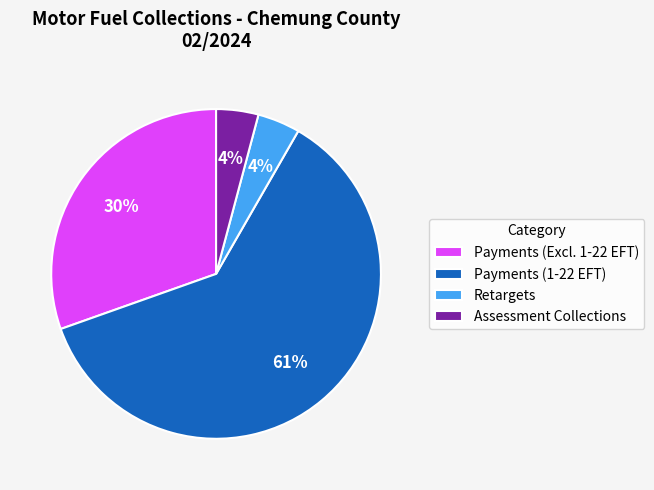

Which slice is the largest?

Payments (1-22 EFT)